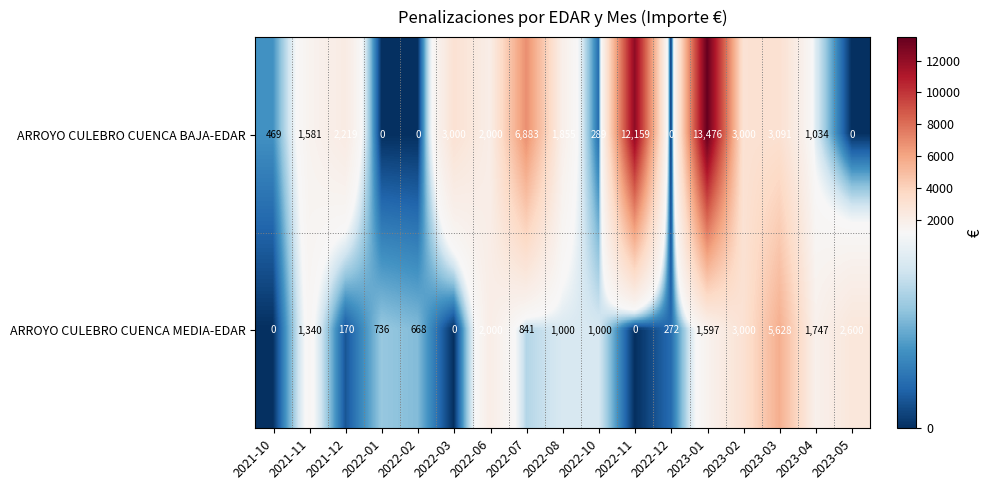

What is the spread (max minus min) of values at 2022-03?

3000